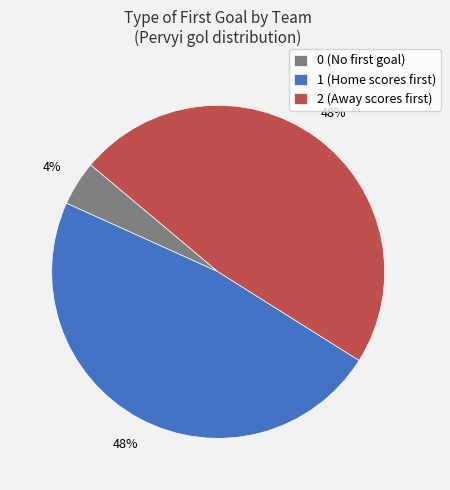

To the nearest percent, what is the average slice percentage?

33%